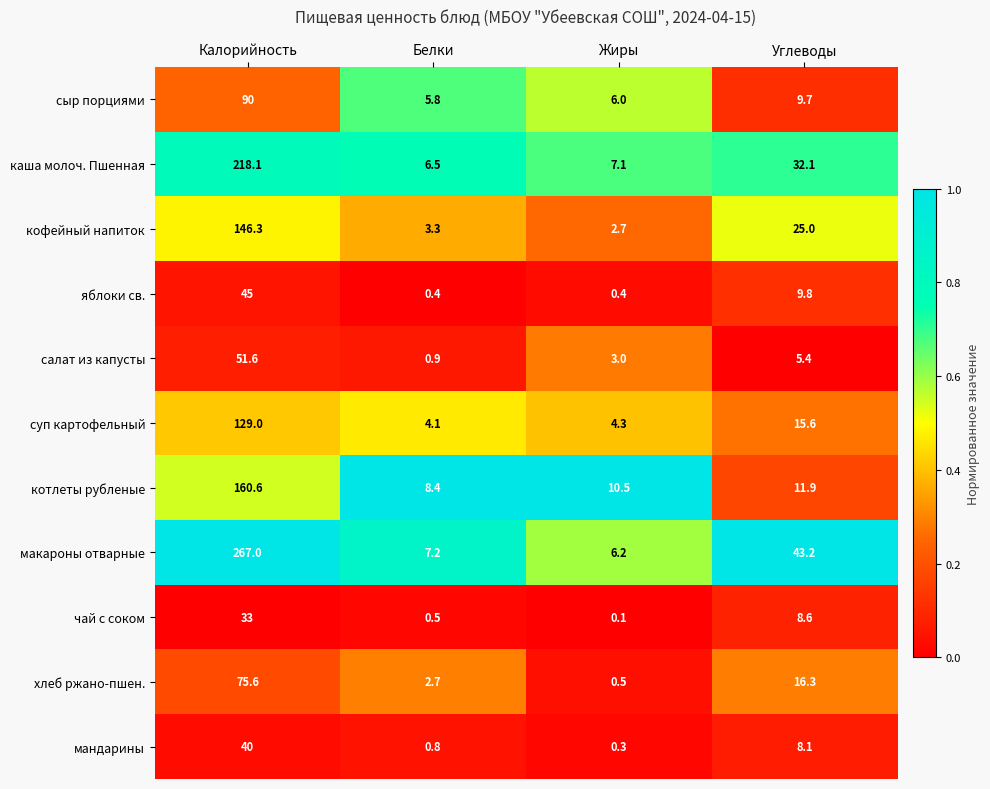

What is the spread (max minus min) of values at Углеводы?

37.8